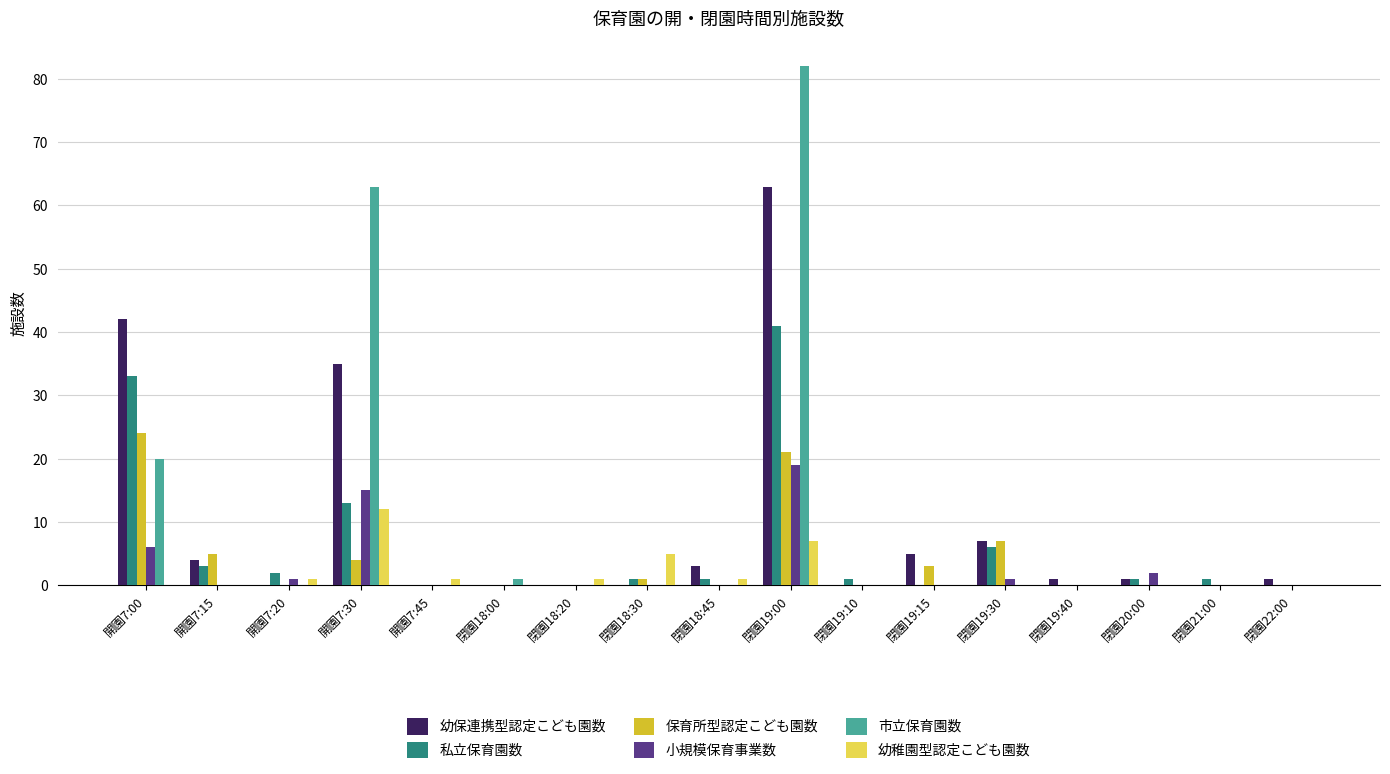

Is it true that 小規模保育事業数 equals 11 at 閉園19:15?

False